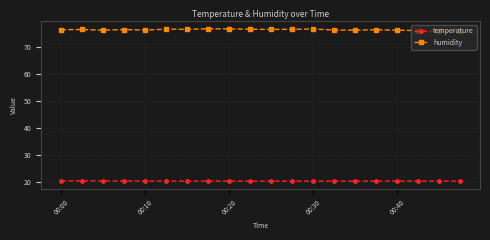

What is the lowest value of the humidity series?

75.6